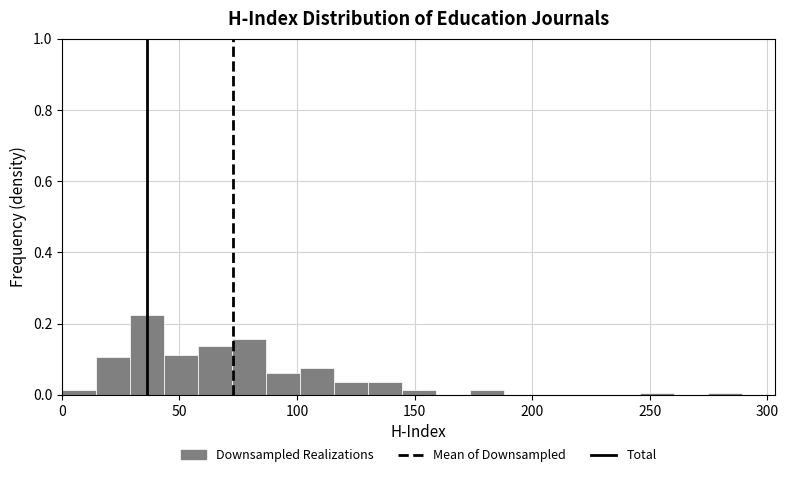

Around what value on the x-axis is the tallest bar? Give the approximate position of its centre, as read against the axis.

35